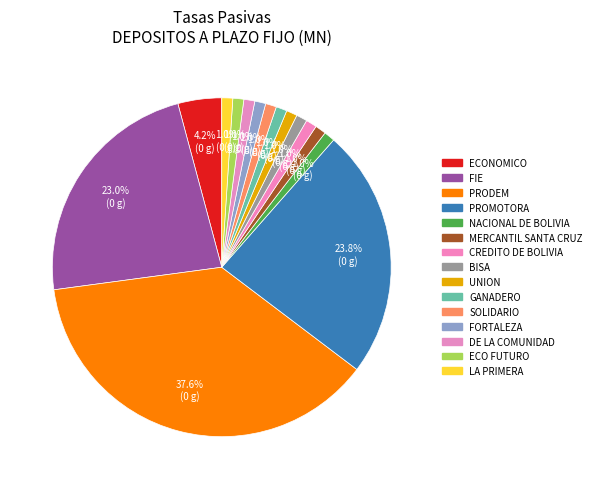

Count the number of slices in the pie.

15